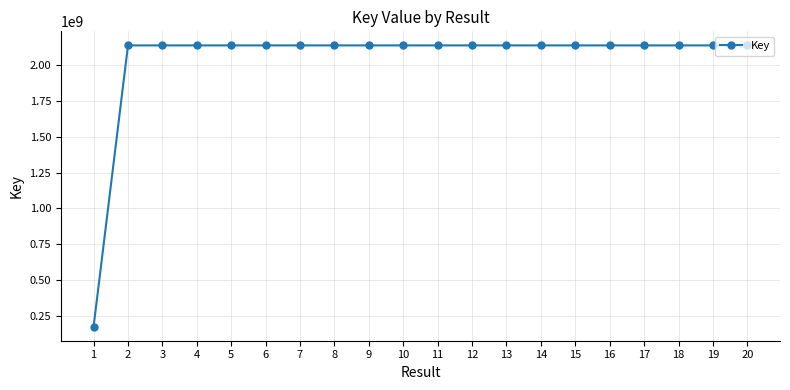

What is the ratio of the value at 9 to the value at 2?

1.0